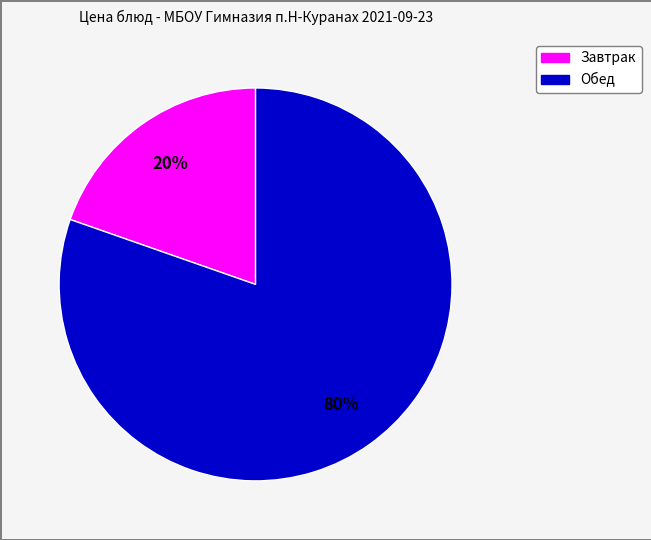

To the nearest percent, what is the average slice percentage?

50%